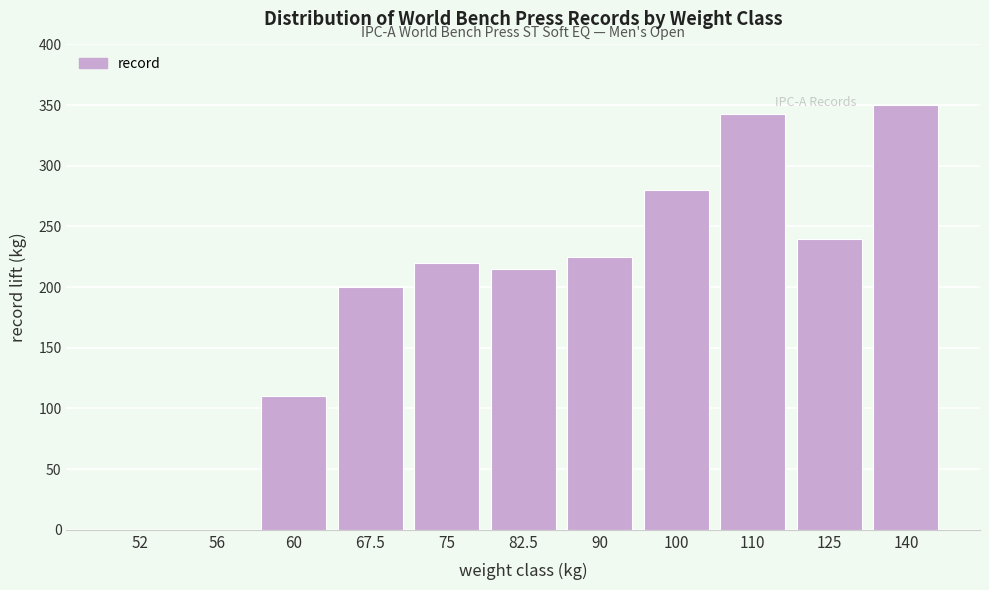

Reading right to left, extract all data points from this chart.

140=350.0	125=240.0	110=342.5	100=280.0	90=225.0	82.5=215.0	75=220.0	67.5=200.0	60=110.0	56=0.0	52=0.0